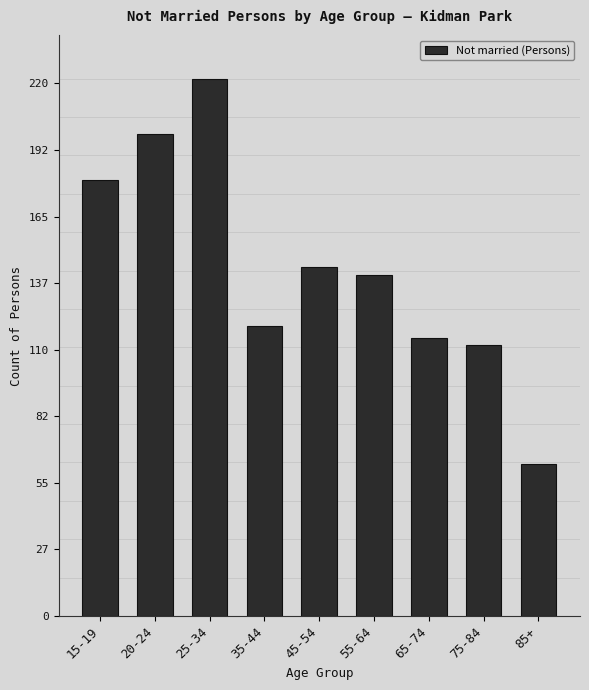

Reading left to right, what are all the values shown in this chart?

15-19=180	20-24=199	25-34=222	35-44=120	45-54=144	55-64=141	65-74=115	75-84=112	85+=63